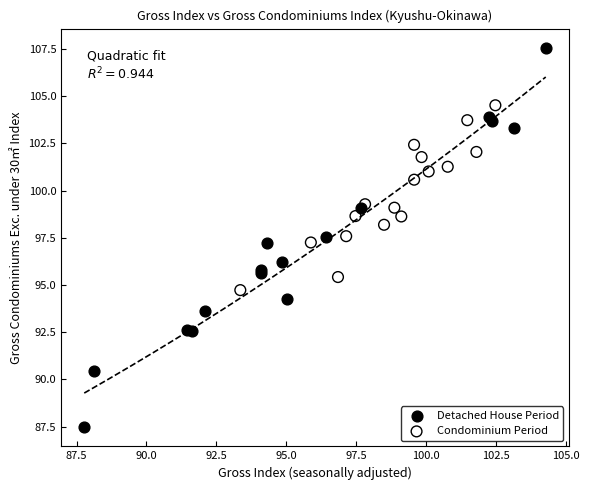

What are all the series names shown in the legend?

Detached House Period, Condominium Period